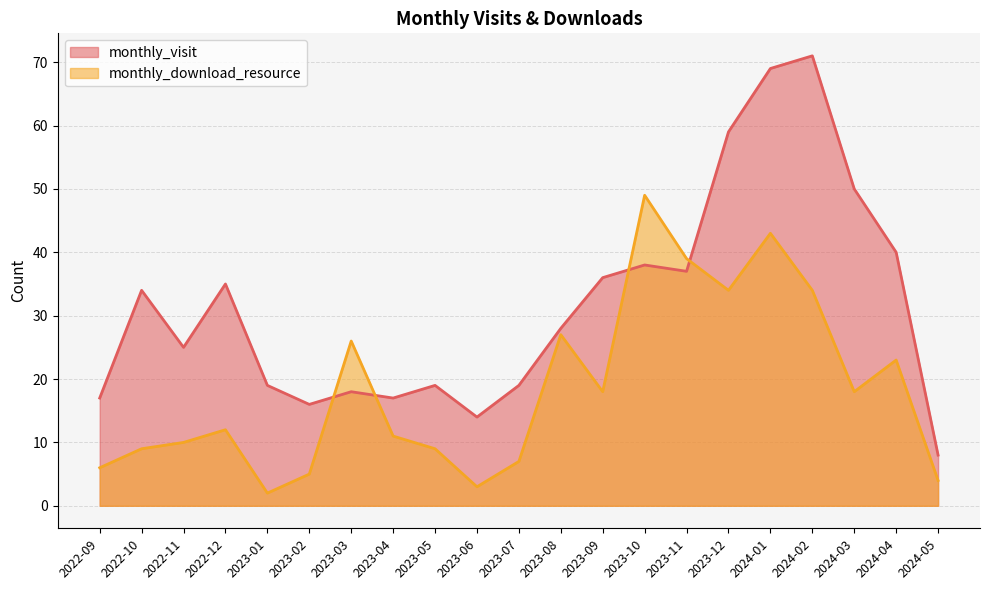

True or false: monthly_download_resource has more than 1 interior local peaks.

True